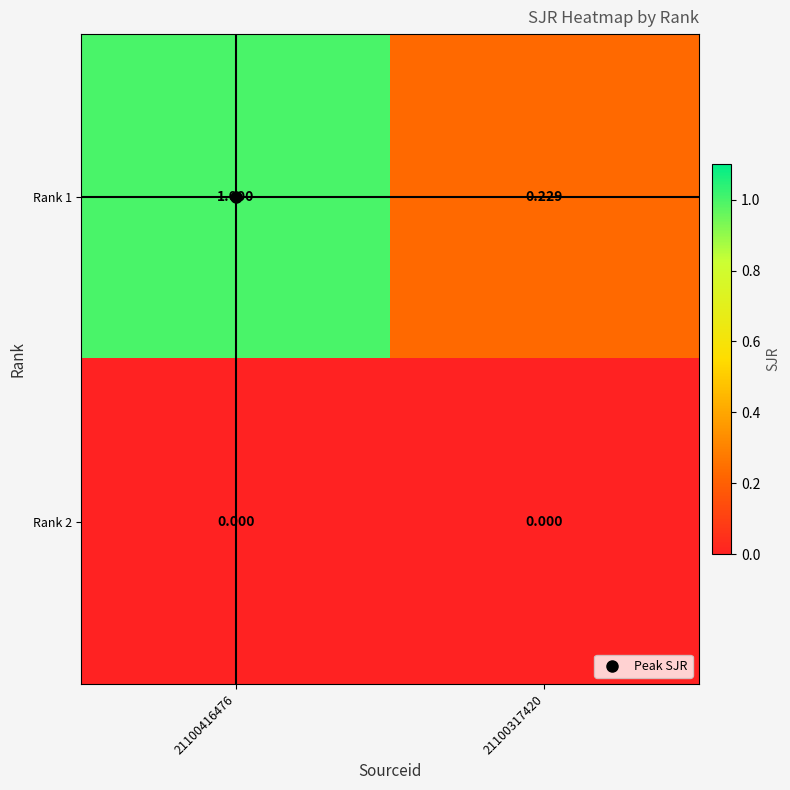

Between 21100416476 and 21100317420, which series saw the biggest shift?

Rank 1